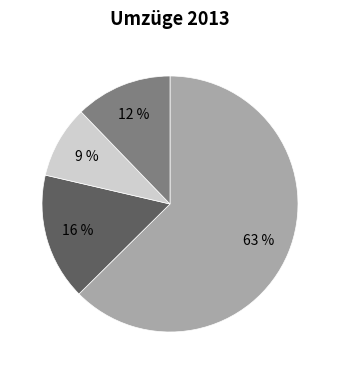

Does any single category account for the majority?

Yes